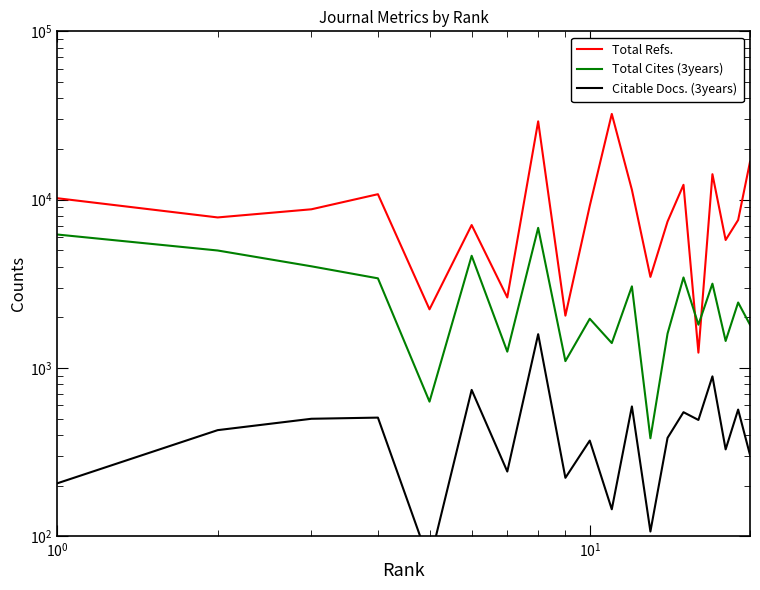

Reading left to right, transcribe all the data shown in this chart.

Total Refs.: 10202	7848	8773	10782	2233	7073	2627	29196	2048	9190	32320	11447	3480	7418	12260	1235	14176	5765	7576	16770
Total Cites (3years): 6211	4993	4022	3412	632	4645	1252	6805	1100	1963	1408	3058	383	1602	3453	1810	3172	1449	2452	1809
Citable Docs. (3years): 207	428	500	508	70	742	243	1590	223	371	145	592	107	385	547	492	893	329	567	305